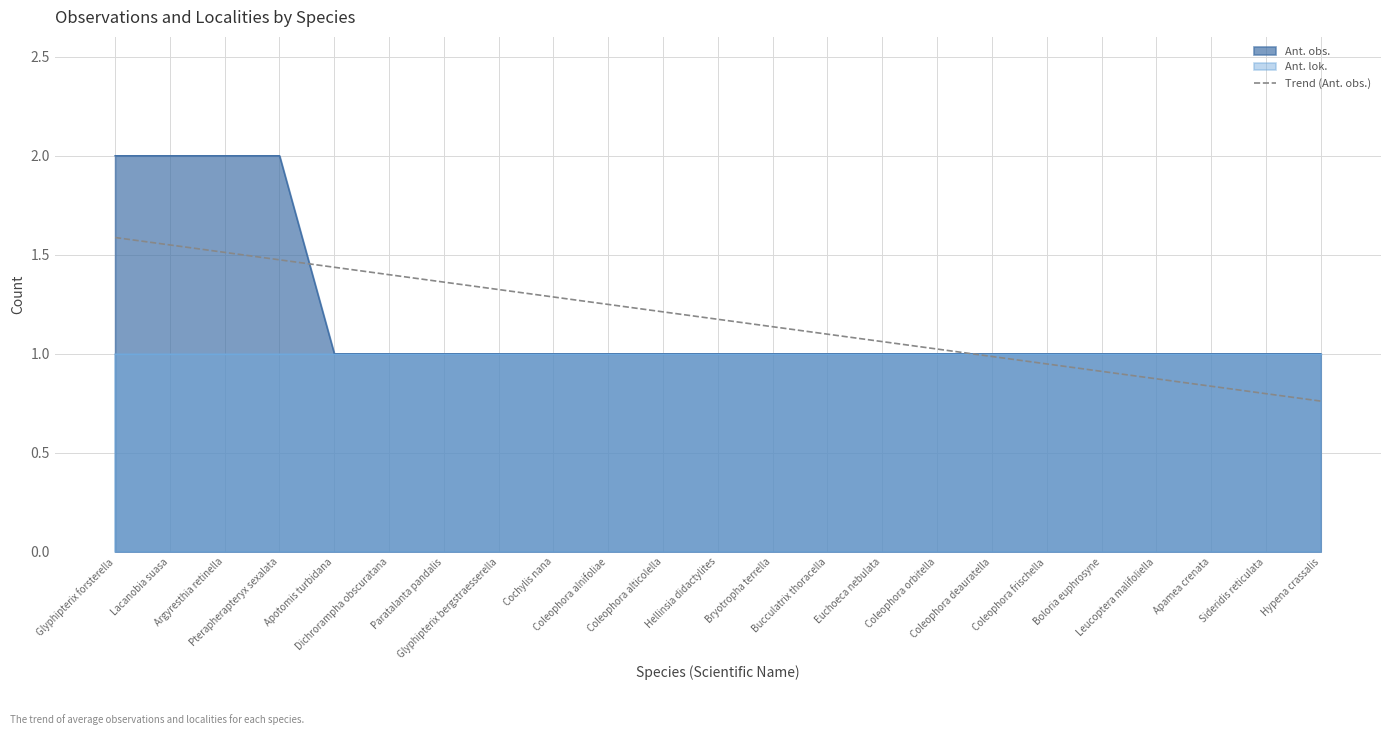

At which category does the chart reach its minimum across all series?

Hypena crassalis